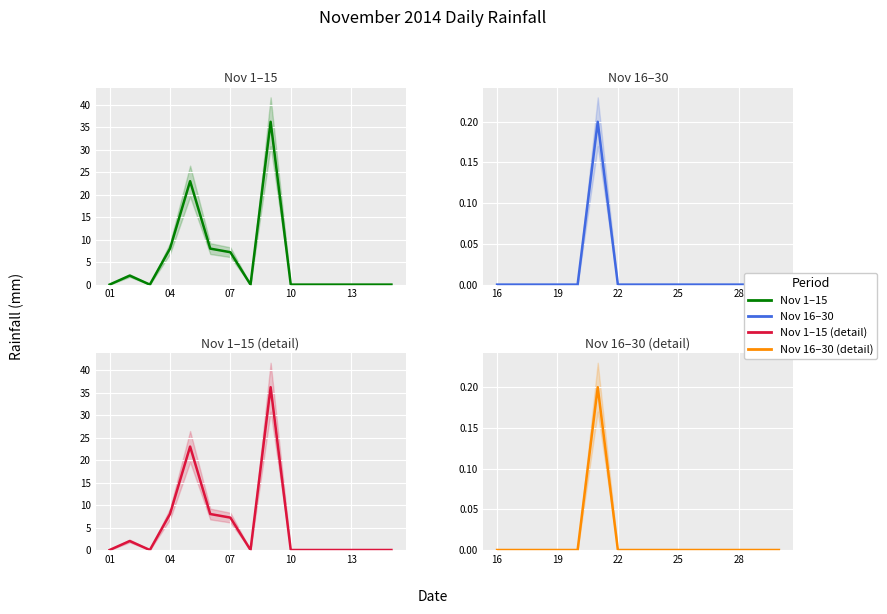

At 13, list the series in order from largest to smallest.

Nov 1–15, Nov 1–15 (detail), Nov 16–30, Nov 16–30 (detail)